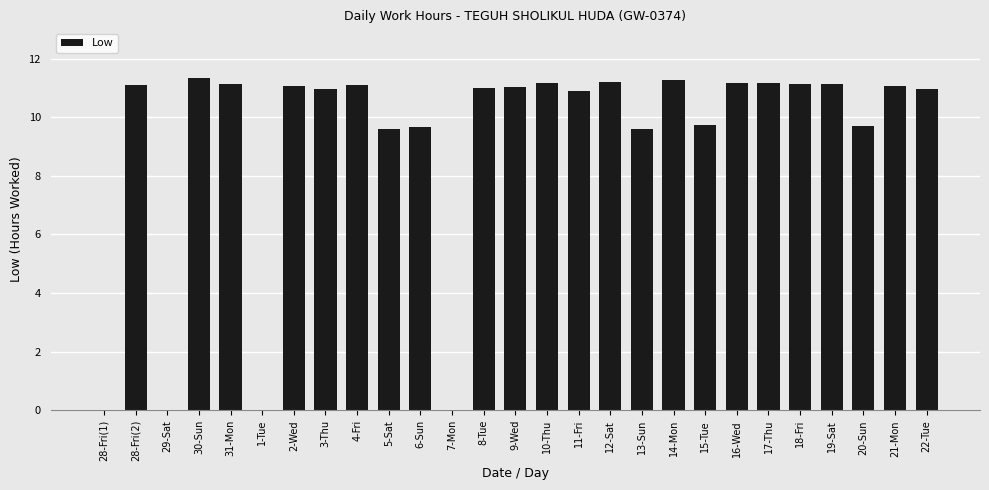

What is the change in value from 30-Sun to 7-Mon?

-11.3